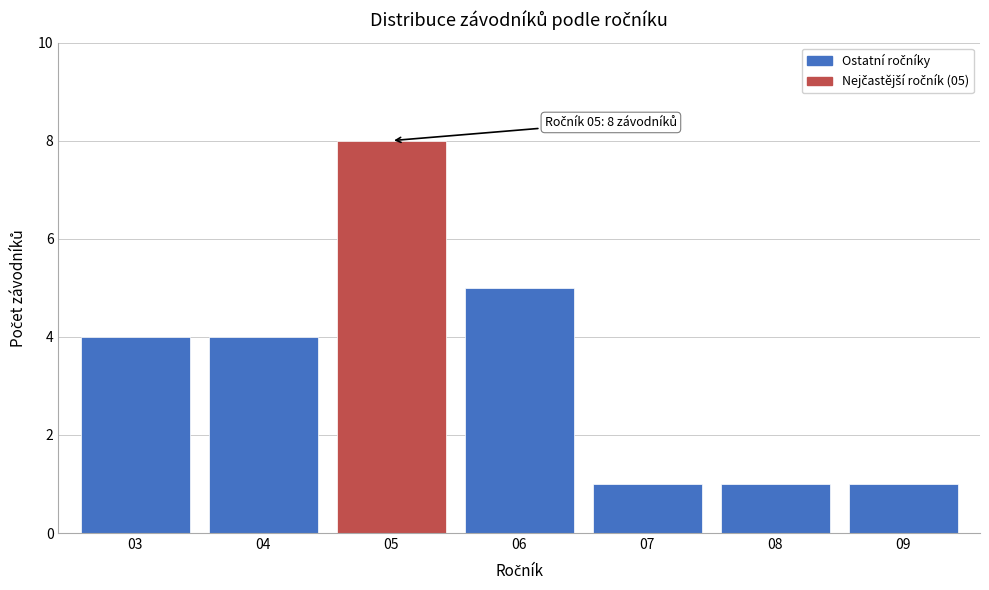

Reading left to right, extract all data points from this chart.

03=4	04=4	05=8	06=5	07=1	08=1	09=1